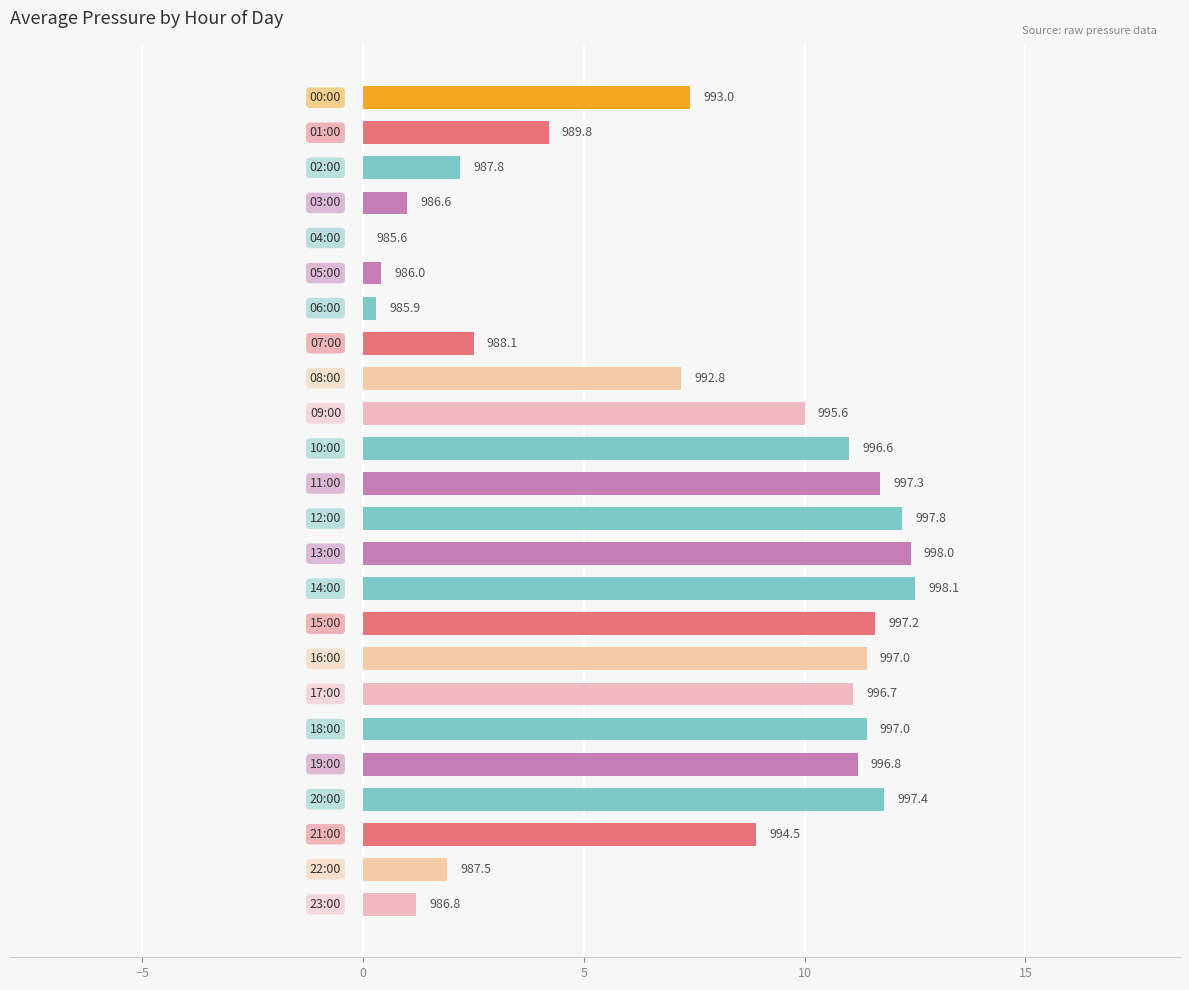

How many data points does each series have?

24